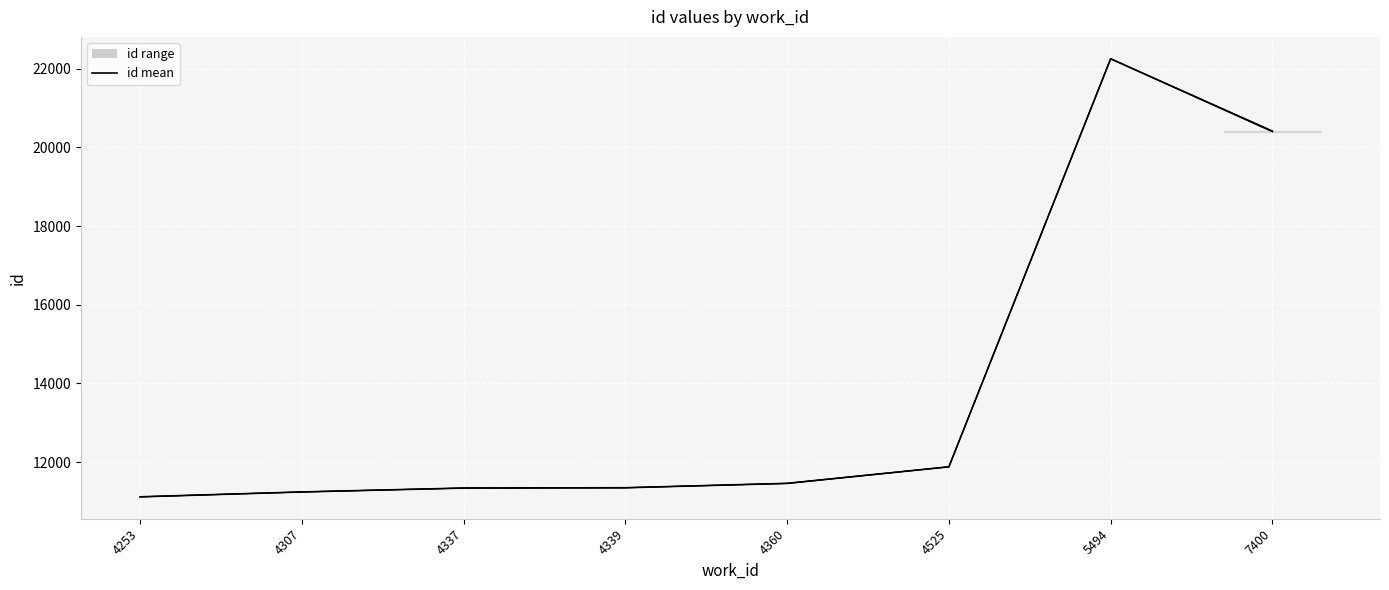

The value at 4360 is 7156.3. True or false?

False